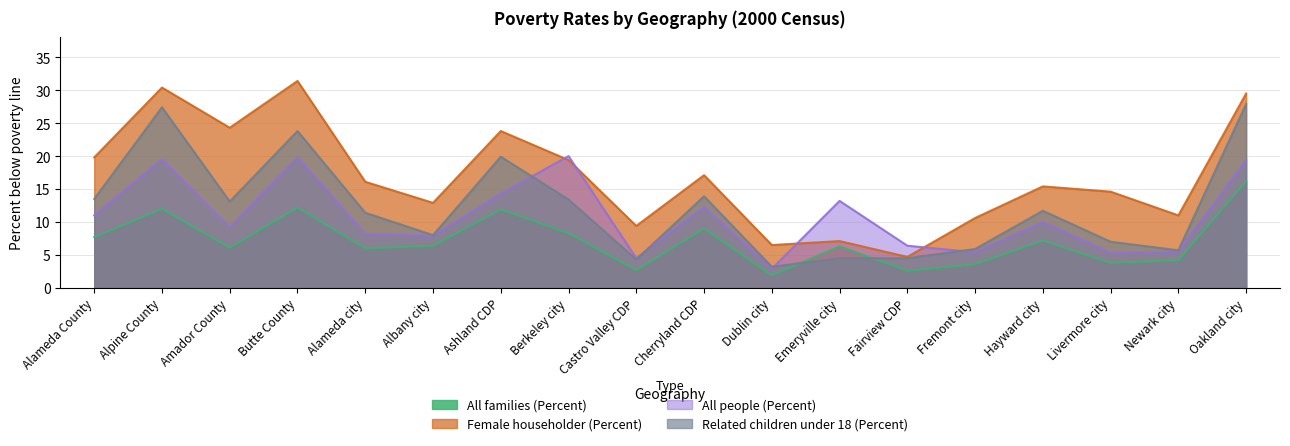

How many interior local valleys does the All families (Percent) series have?

6